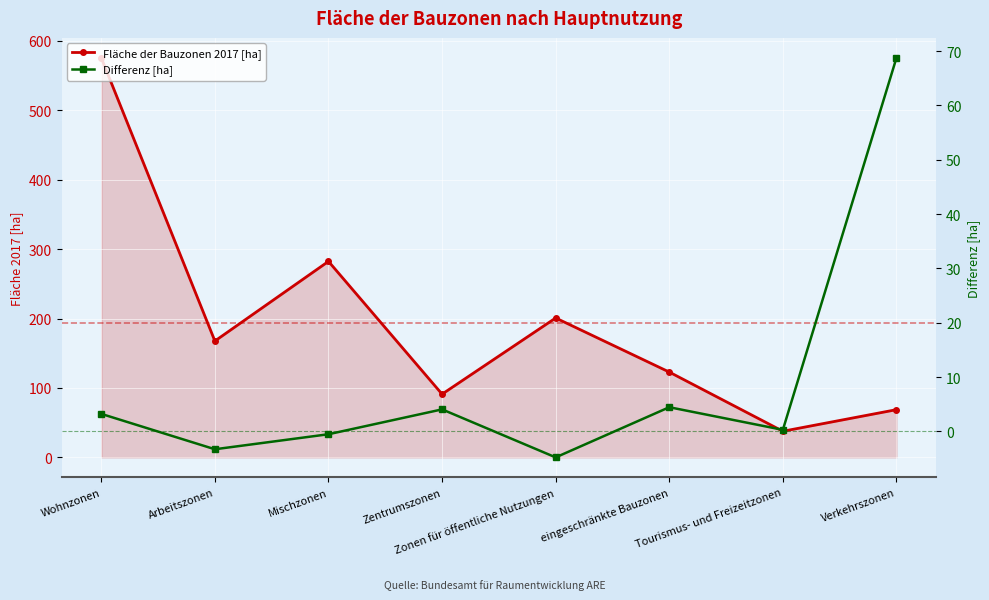

What is the lowest value of the Differenz [ha] series?

-4.8